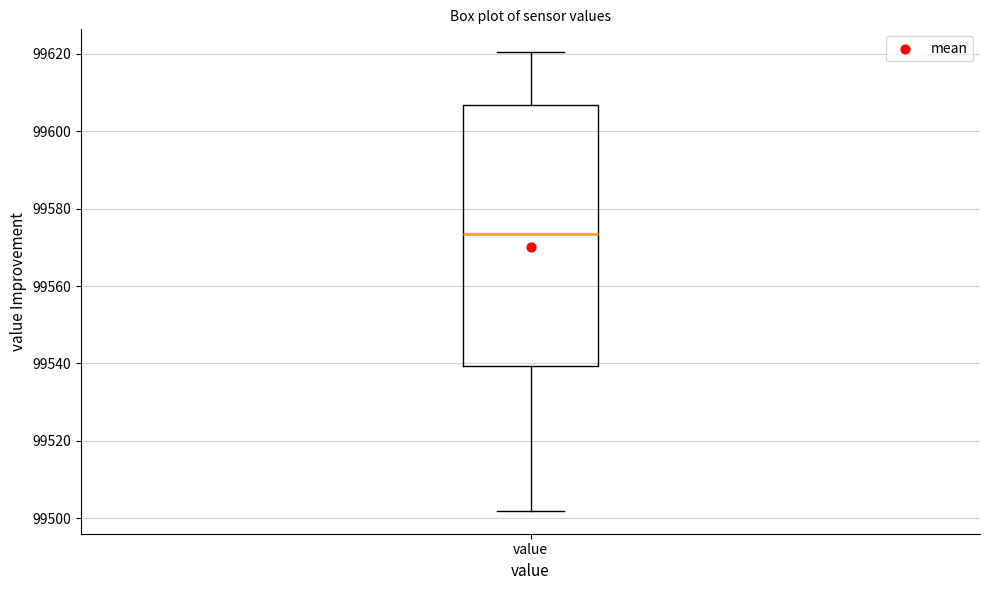

Where does the upper whisker of the box for value end on the y-axis? The values are not printed on the chart, so give them approximately, as read against the axis.

99620